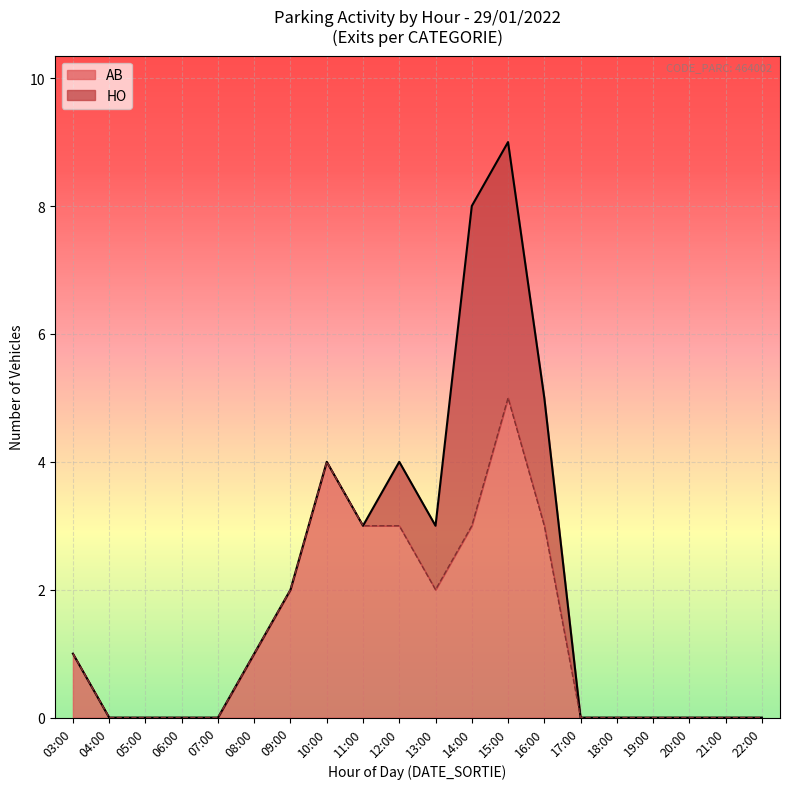

At which label does AB reach its peak?

15:00